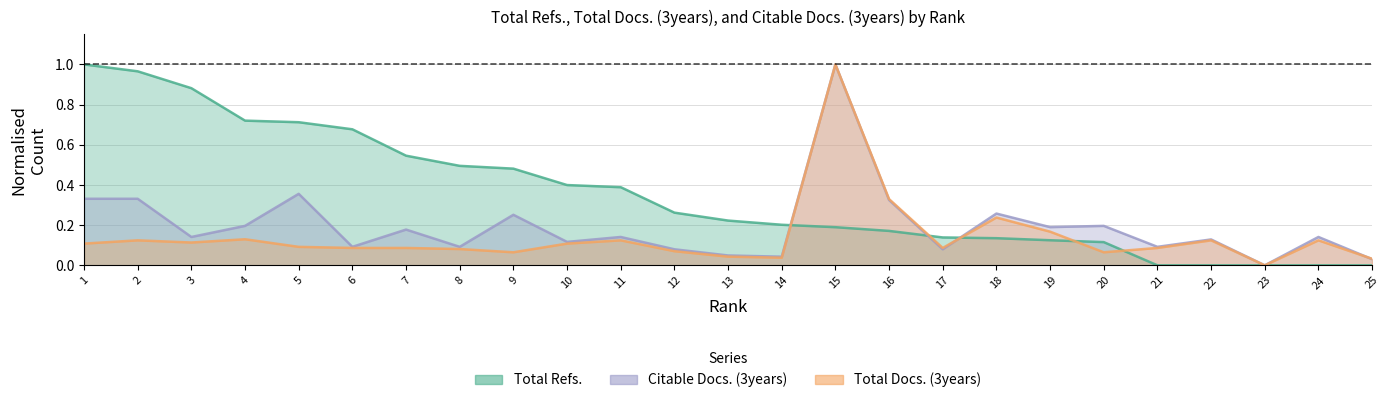

What is the average value of the Total Refs. series?

0.4